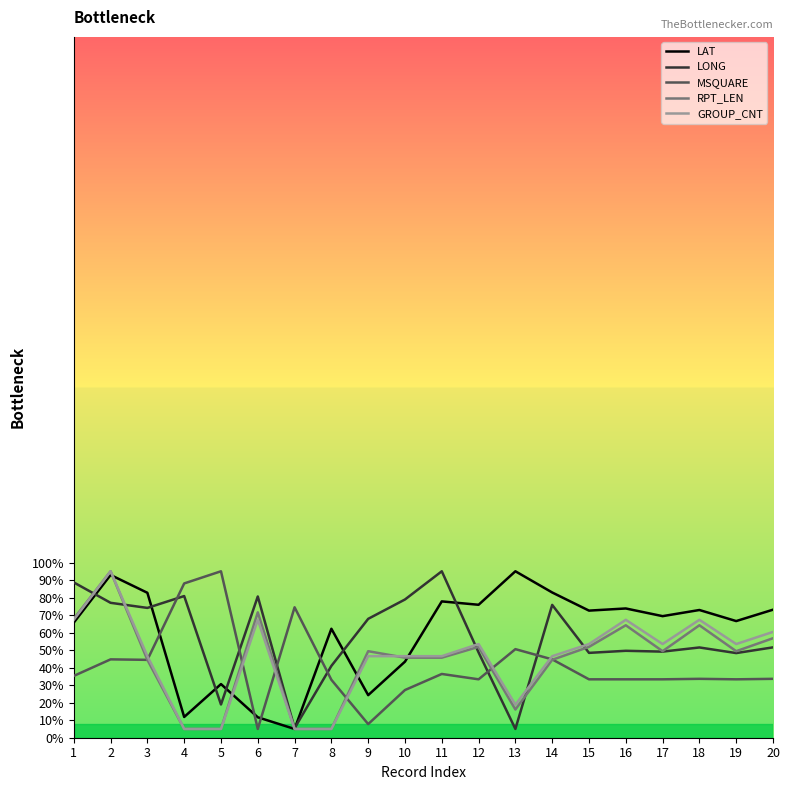

The MSQUARE series shows 5.0 at 6. True or false?

True